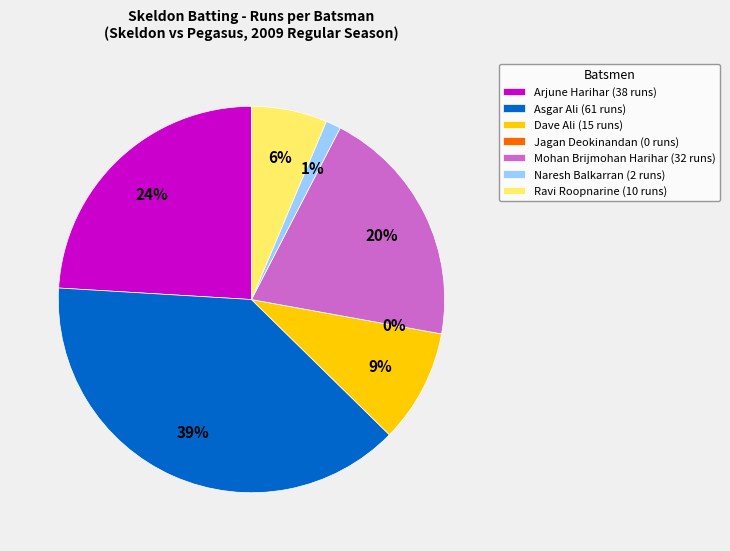

Which category has the biggest portion of the pie?

Asgar Ali